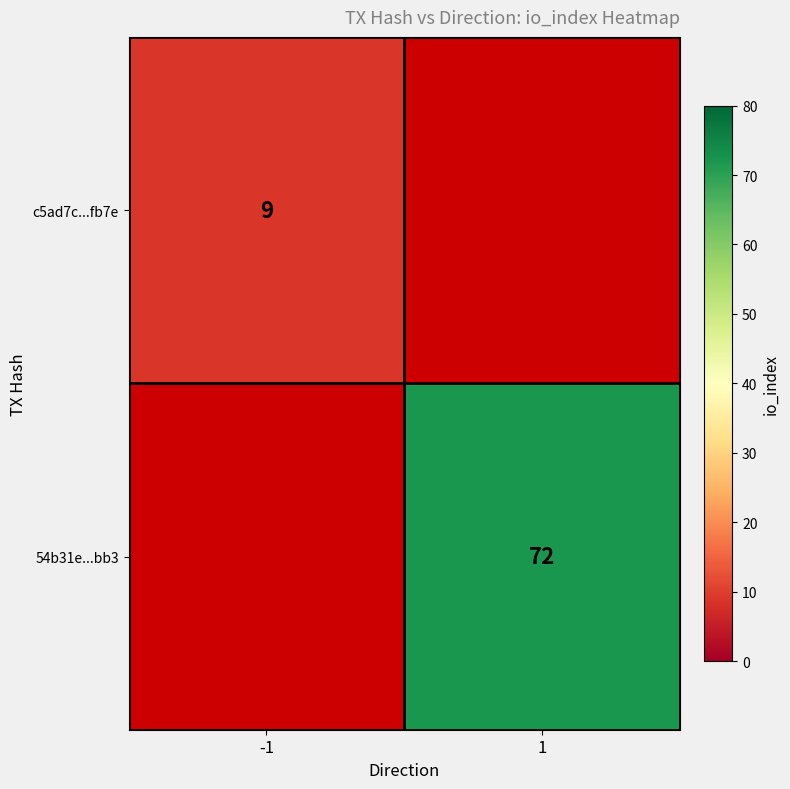

At which category does the chart reach its peak across all series?

1